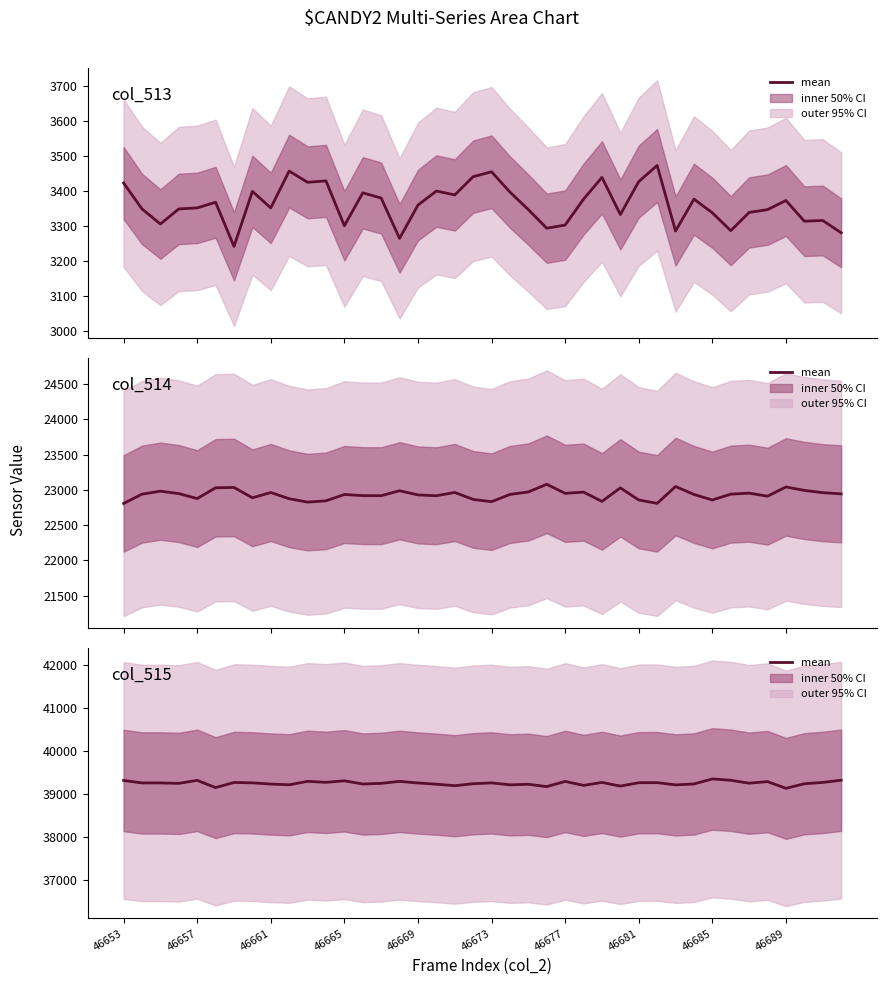

What is the maximum value shown in the chart?

39340